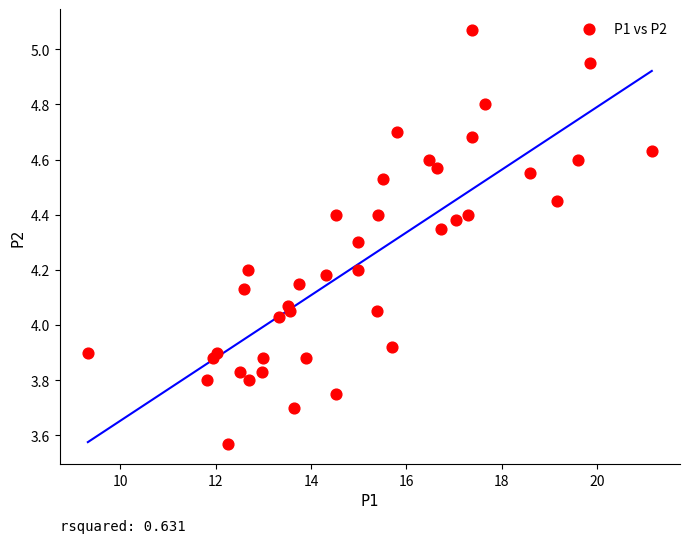

What is the range of X values (max minus min)?

11.8